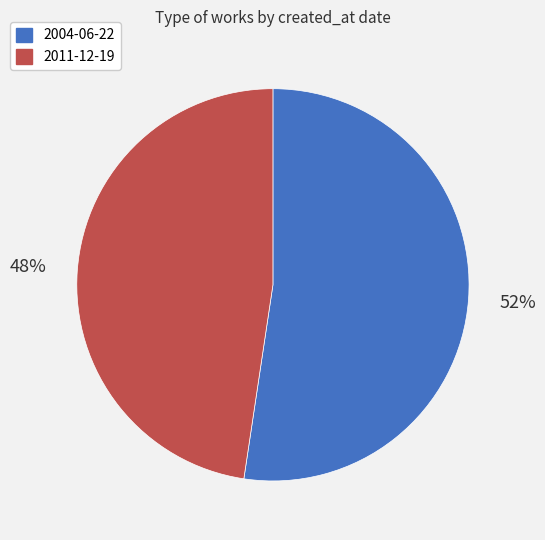

Rank the categories by value from lowest to highest.

2011-12-19, 2004-06-22